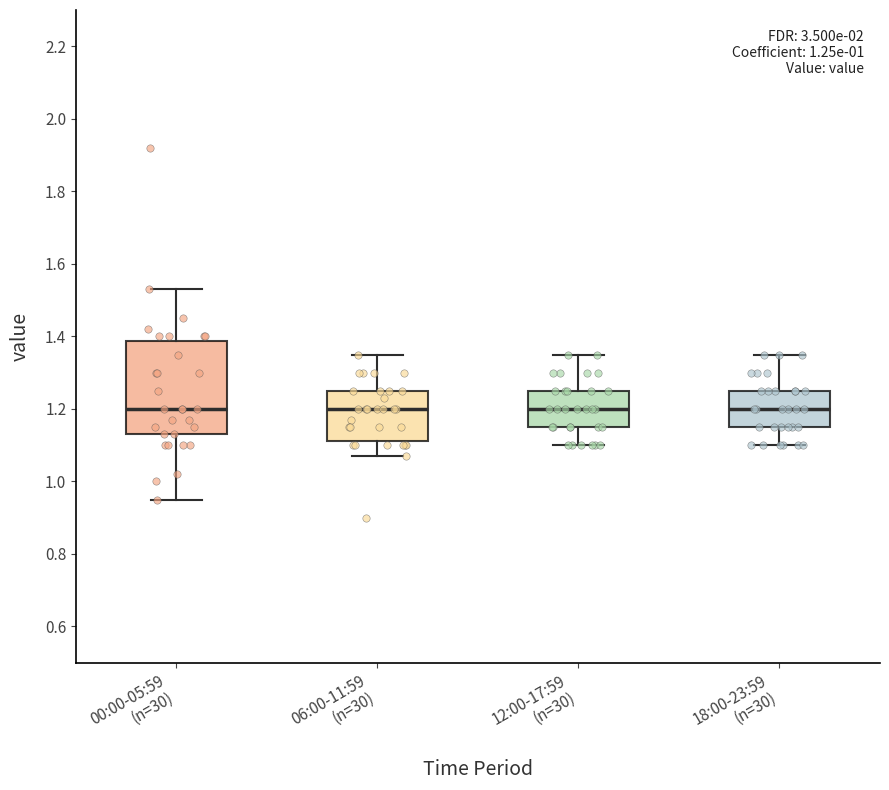

Which box is the tallest, from its lower edge to its upper edge?

00:00-05:59 (n=30)